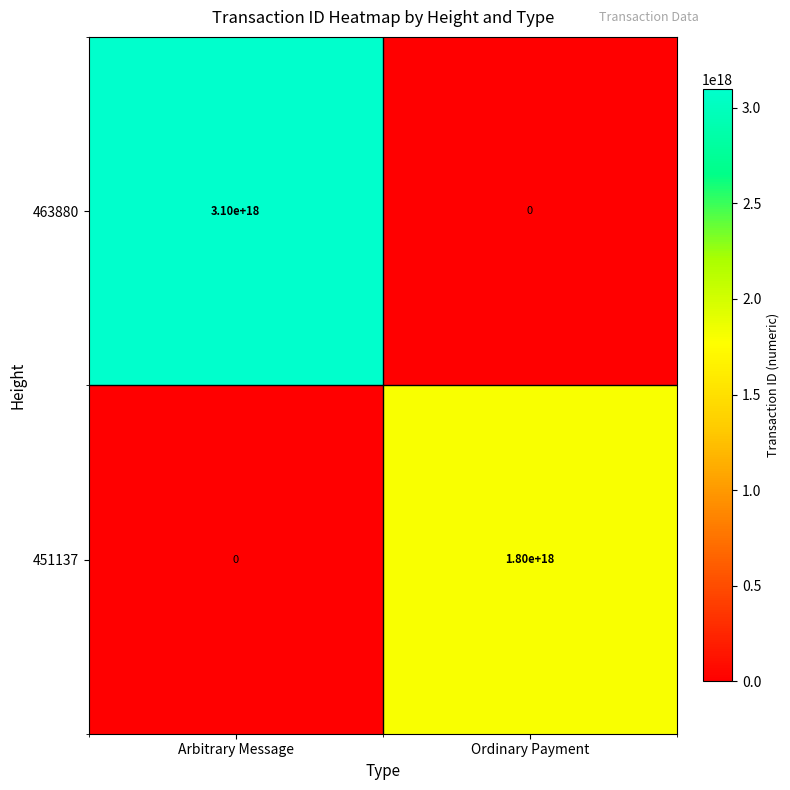

At which label is 451137 closest to 900000000000000000?

Arbitrary Message